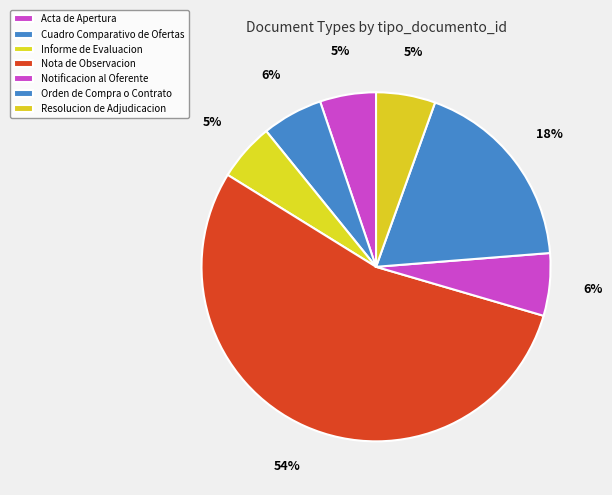

Rank the categories by value from lowest to highest.

Acta de Apertura, Informe de Evaluacion, Resolucion de Adjudicacion, Cuadro Comparativo de Ofertas, Notificacion al Oferente, Orden de Compra o Contrato, Nota de Observacion